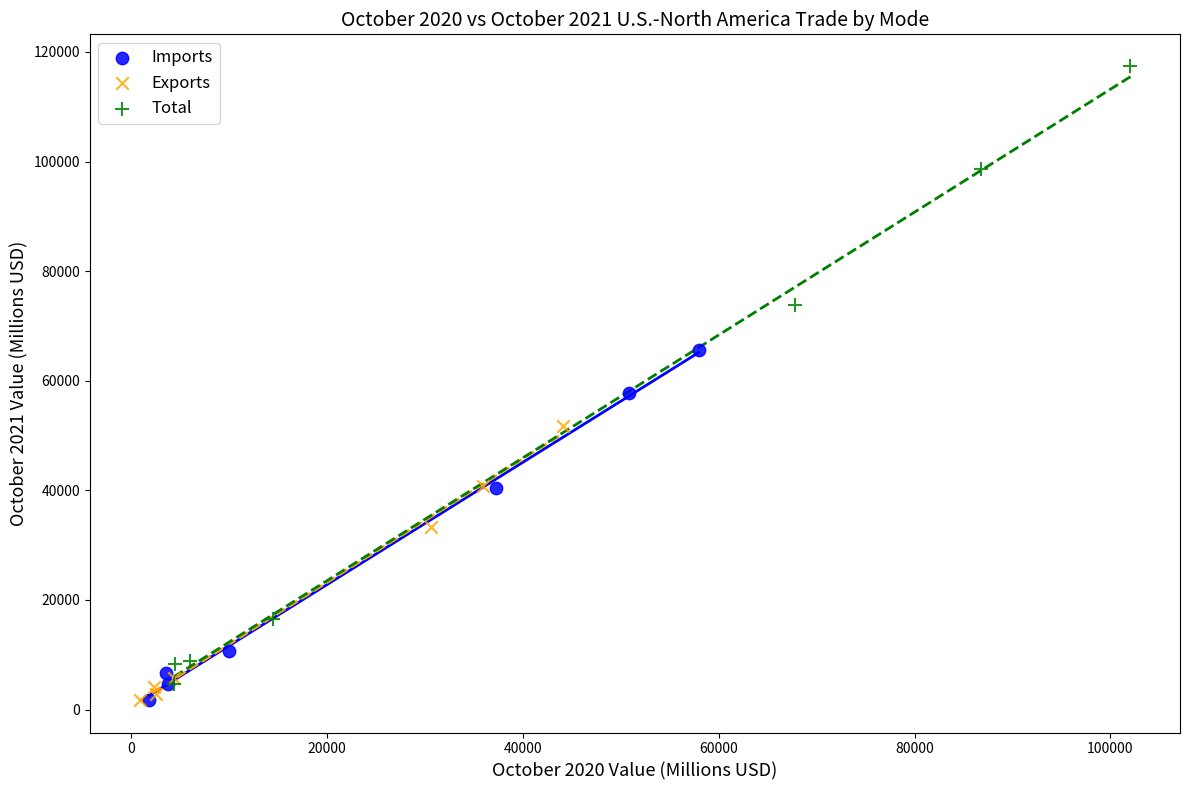

Which series contains the highest Y value?

Total